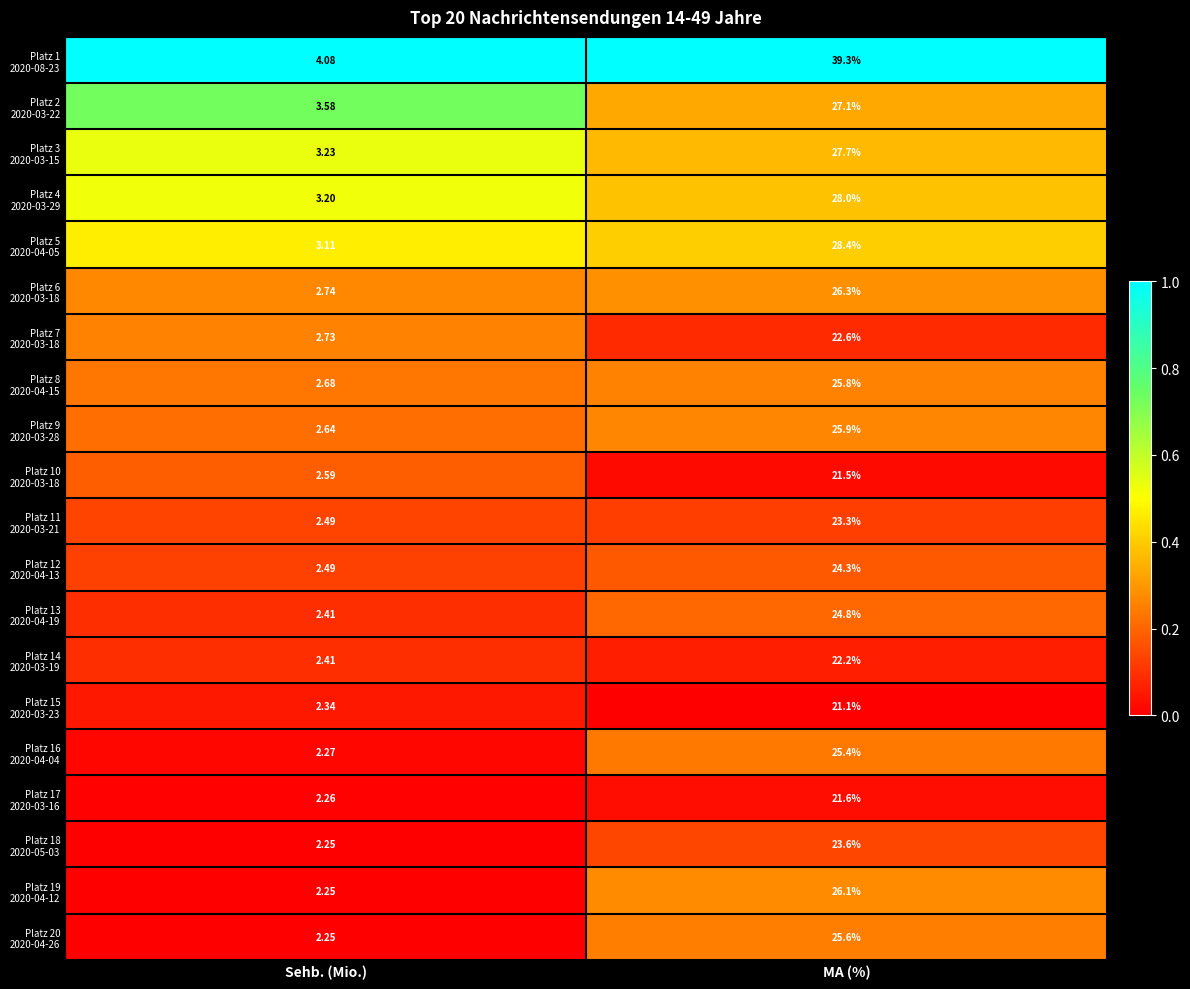

Which category has the lowest value across all series?

Sehb. (Mio.)